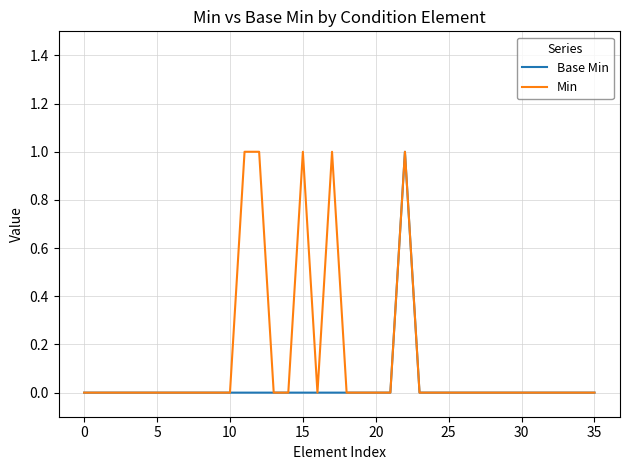

Which series has the largest total across all categories?

Min